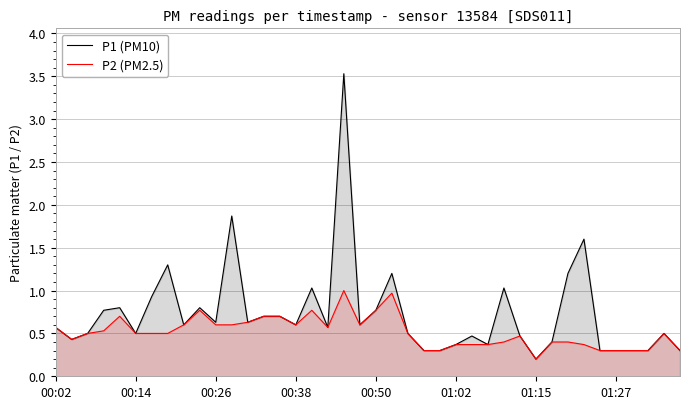

Which series has the widest spread of values?

P1 (PM10)